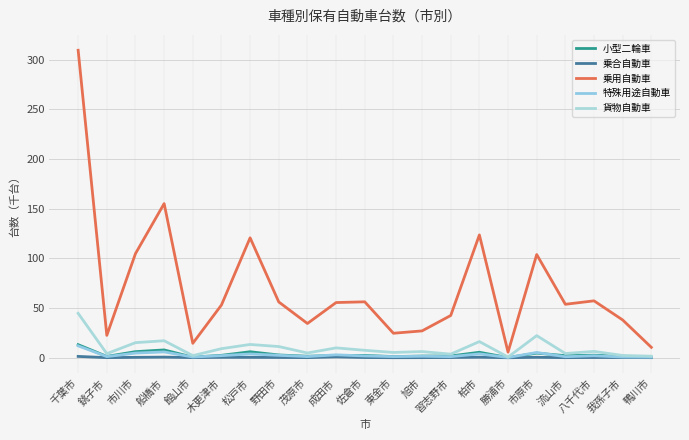

The value of 乗合自動車 at 茂原市 is 0.2. True or false?

False